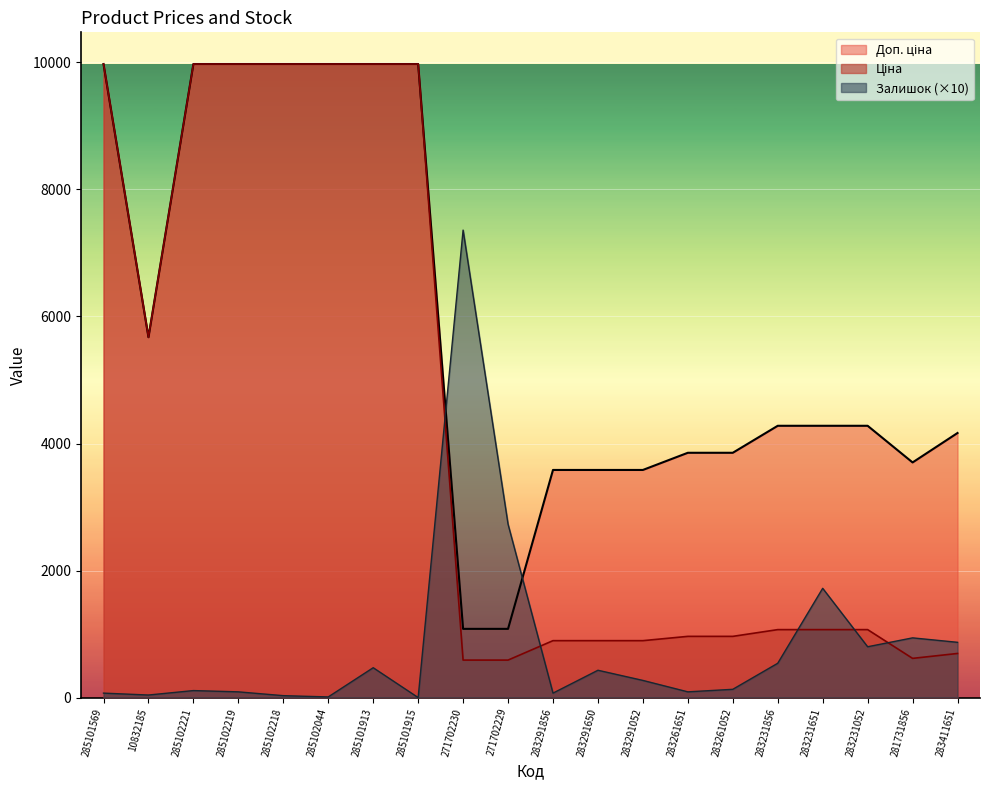

At which category is the sum across all series the highest?

285101913